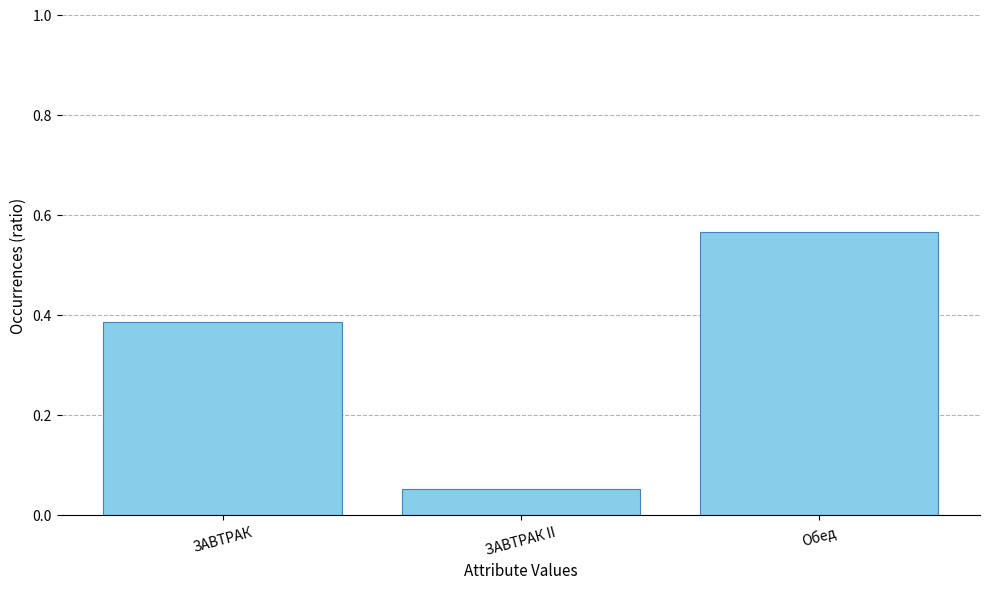

What is the label of the 1st bar from the left?

ЗАВТРАК